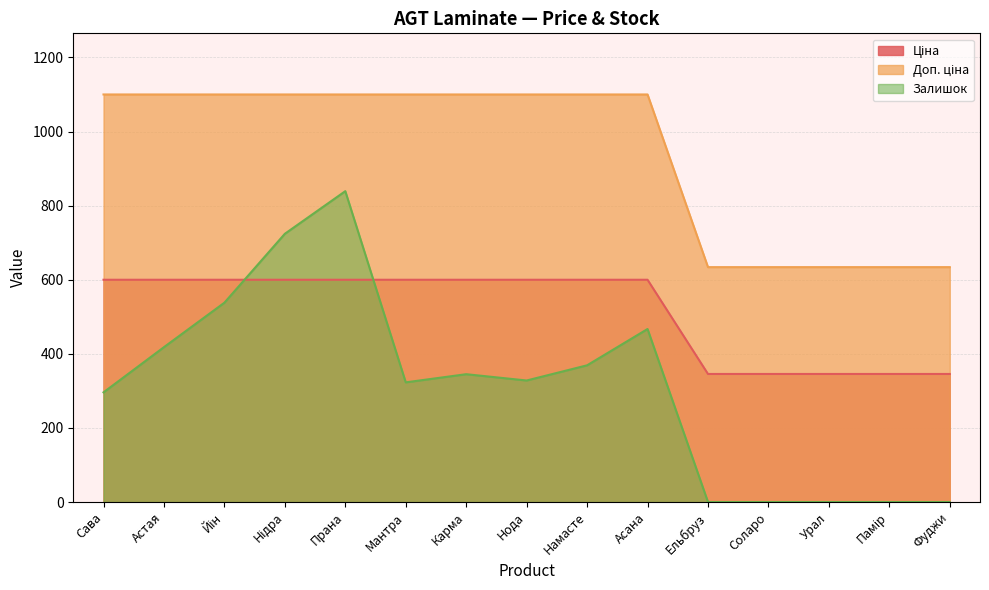

True or false: Ціна and Доп. ціна cross at least once.

False